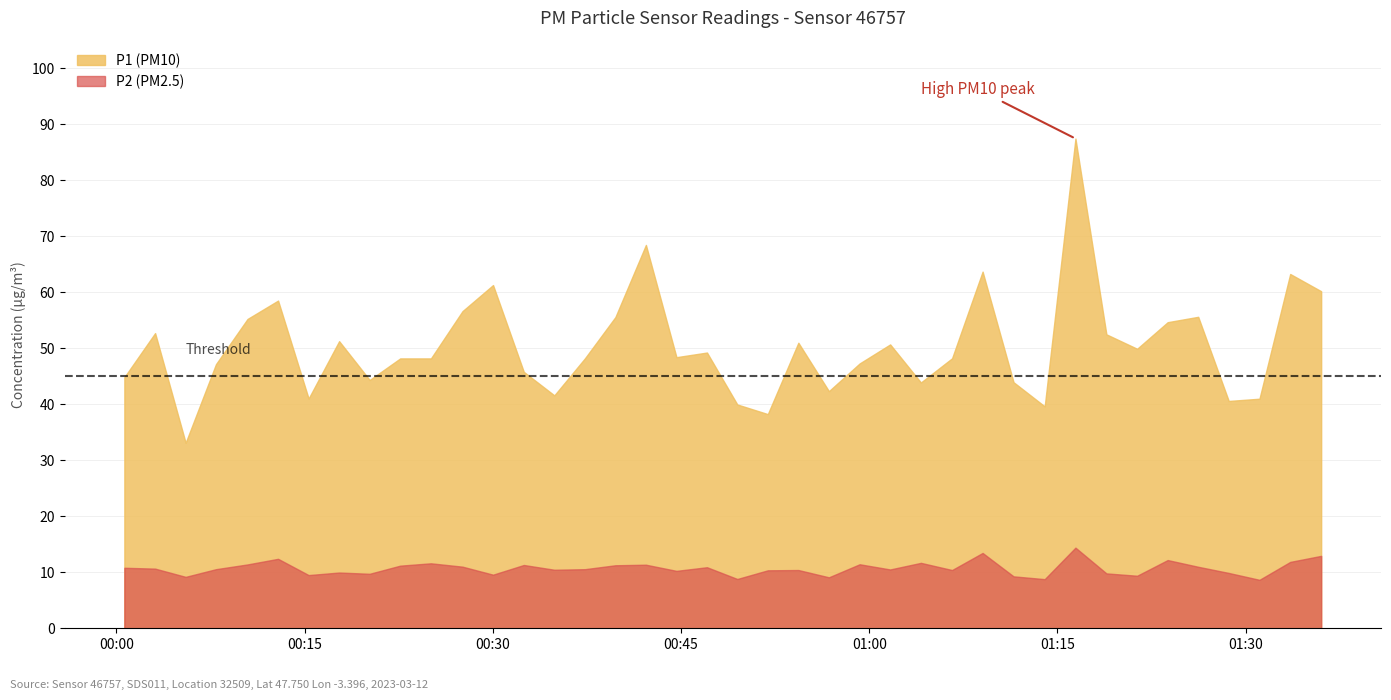

Rank the series at 2 from highest to lowest value.

P1, P2